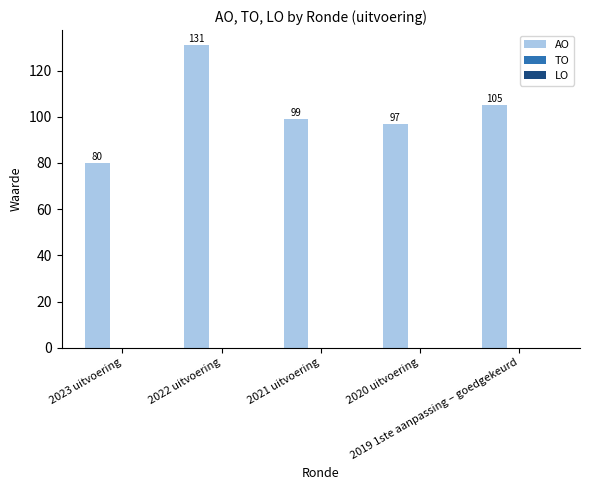

What is the minimum value shown in the chart?

80